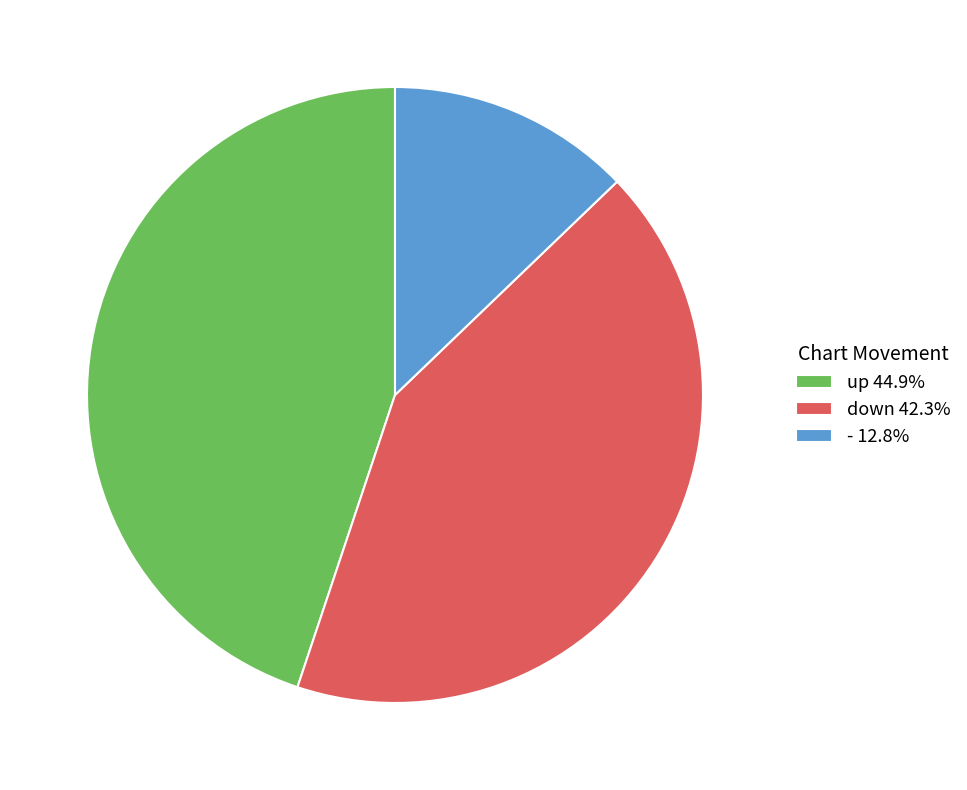

Is it true that down is 42% of the pie?

True